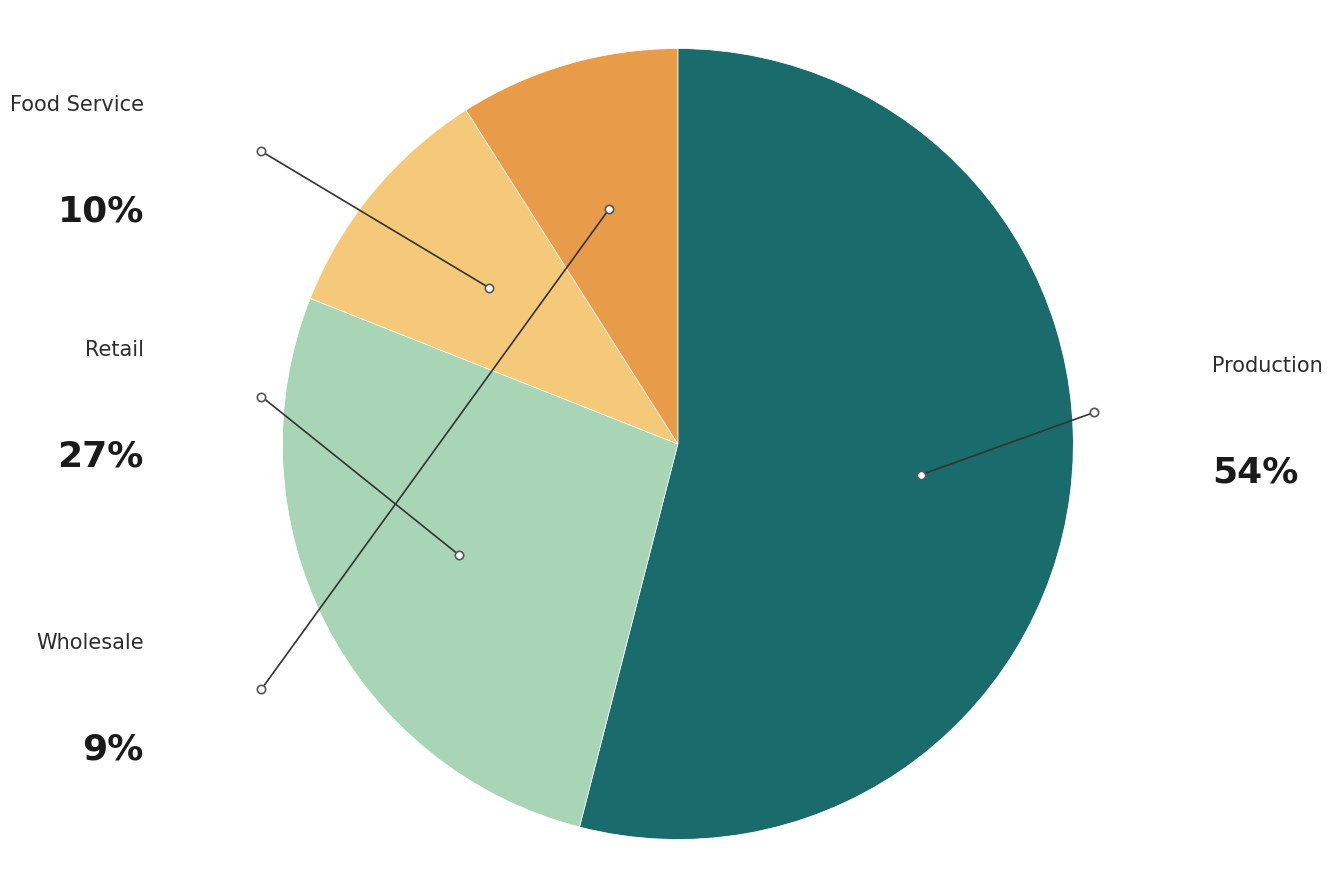

How many slices are in this pie chart?

4